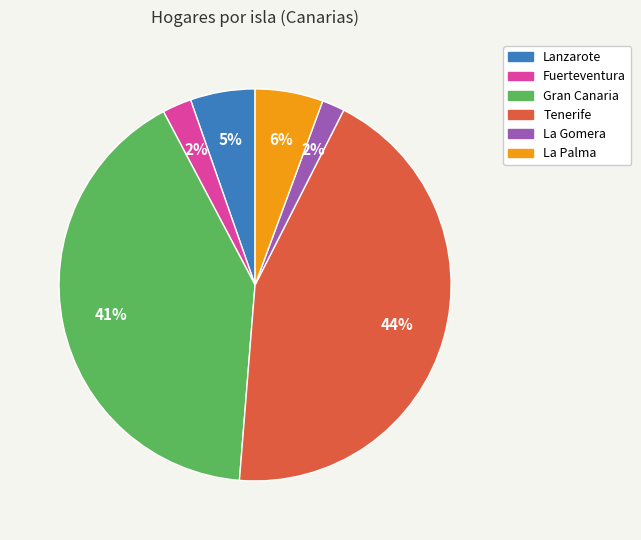

Which slice is the largest?

Tenerife